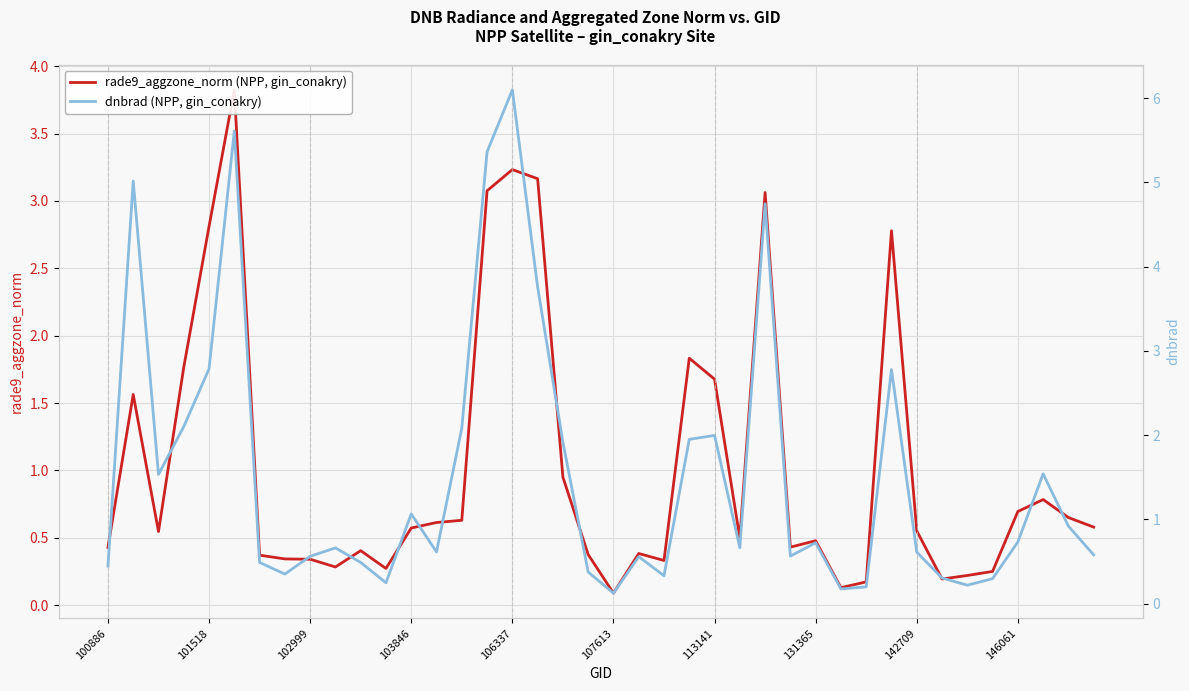

What position from the left is 103846?

13